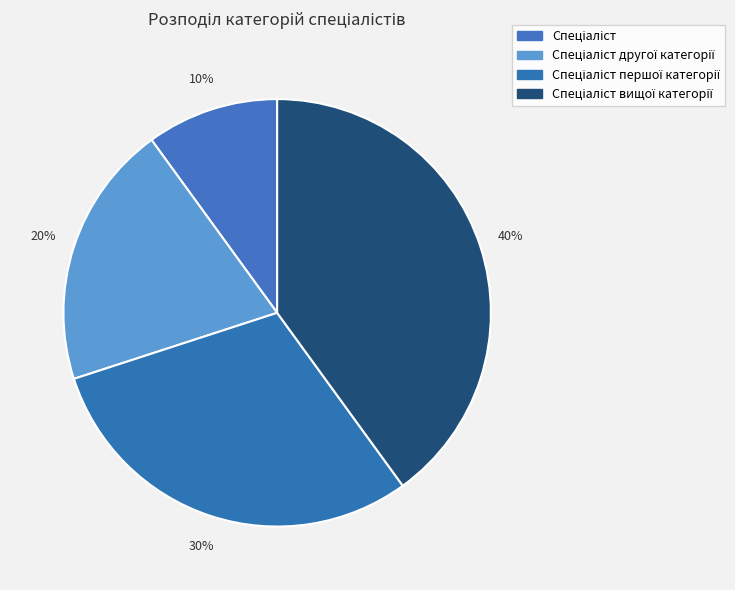

How many segments does this pie chart have?

4